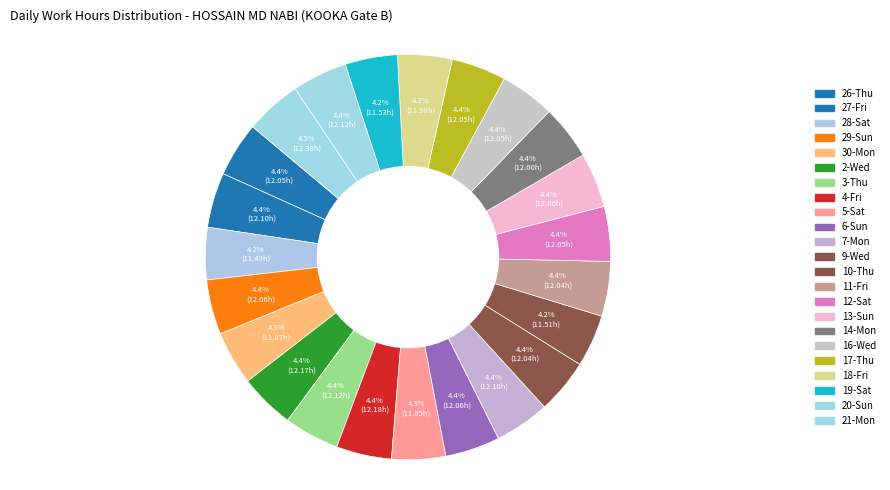

Does 4-Fri account for over 50% of the chart?

No